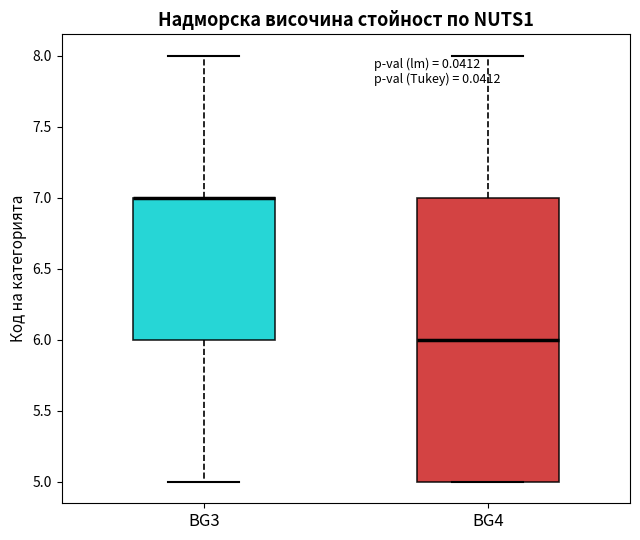

Where does the upper whisker of the box for BG4 end on the y-axis? The values are not printed on the chart, so give them approximately, as read against the axis.

8